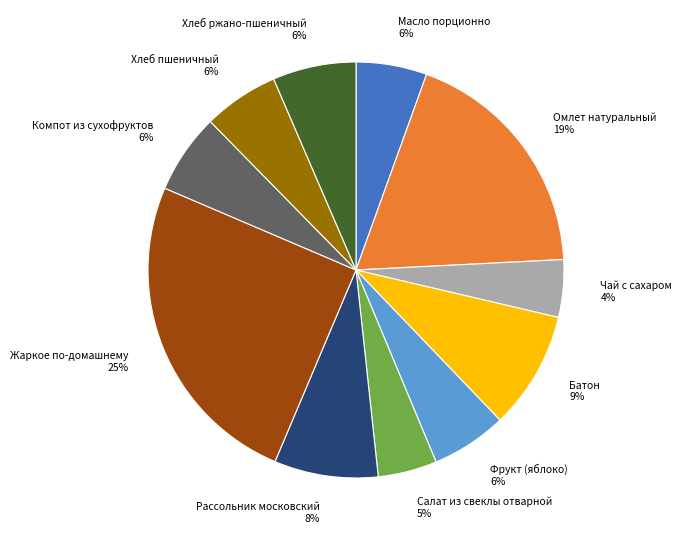

Combined, do Омлет натуральный 19% and Салат из свеклы отварной 5% account for over 50%?

No